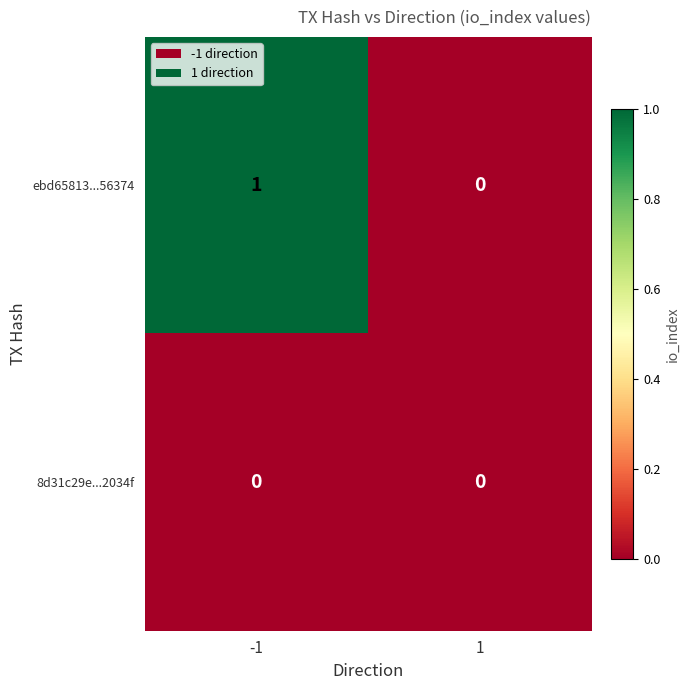

How many values in the ebd65813...56374 series are below 1?

1